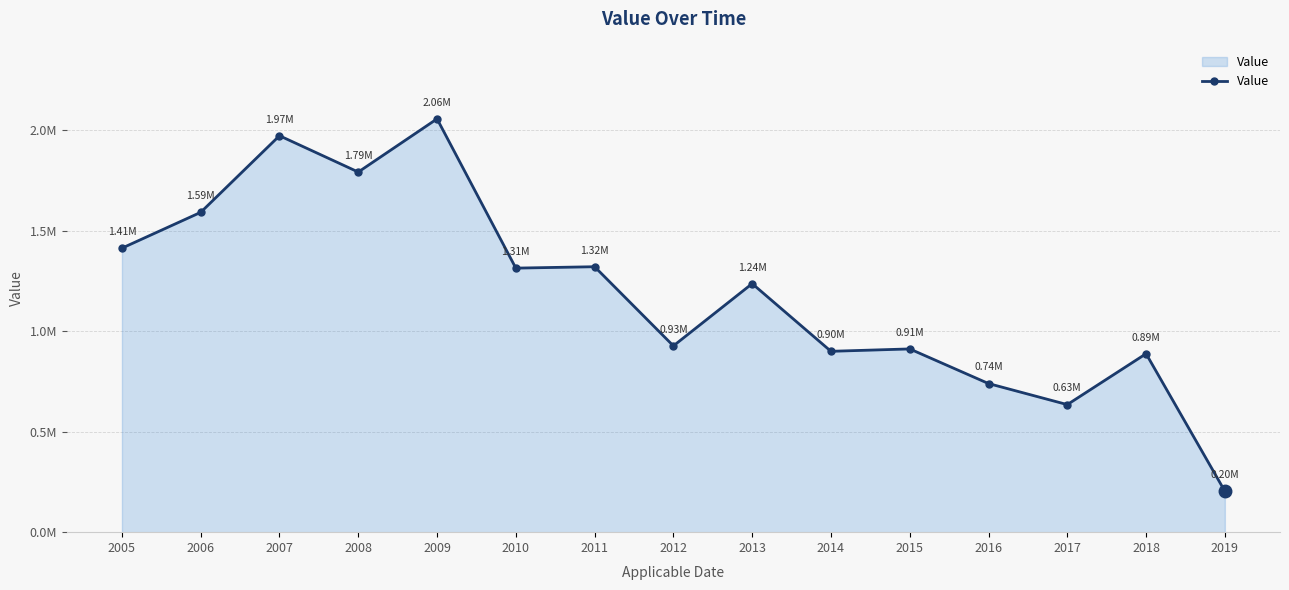

List the labels in order of value, smallest first.

2019, 2017, 2016, 2018, 2014, 2015, 2012, 2013, 2010, 2011, 2005, 2006, 2008, 2007, 2009